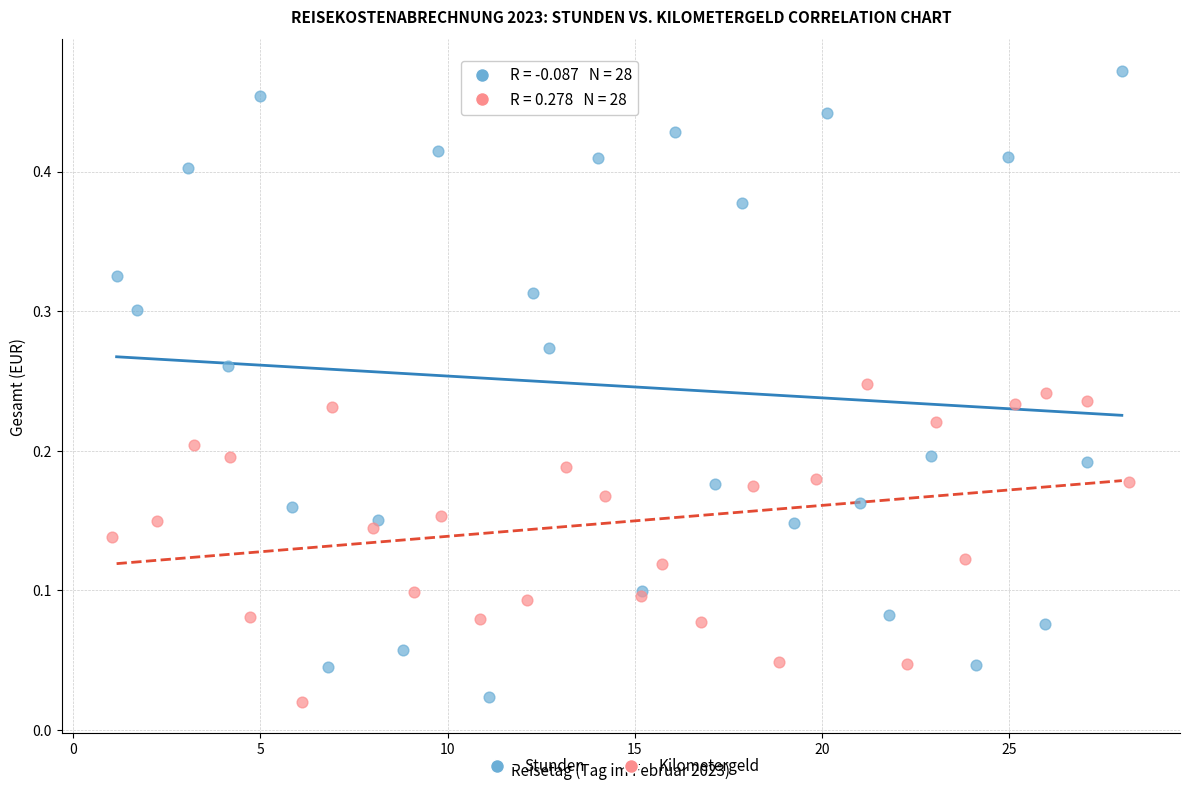

Which series has the widest spread of Y values?

Stunden